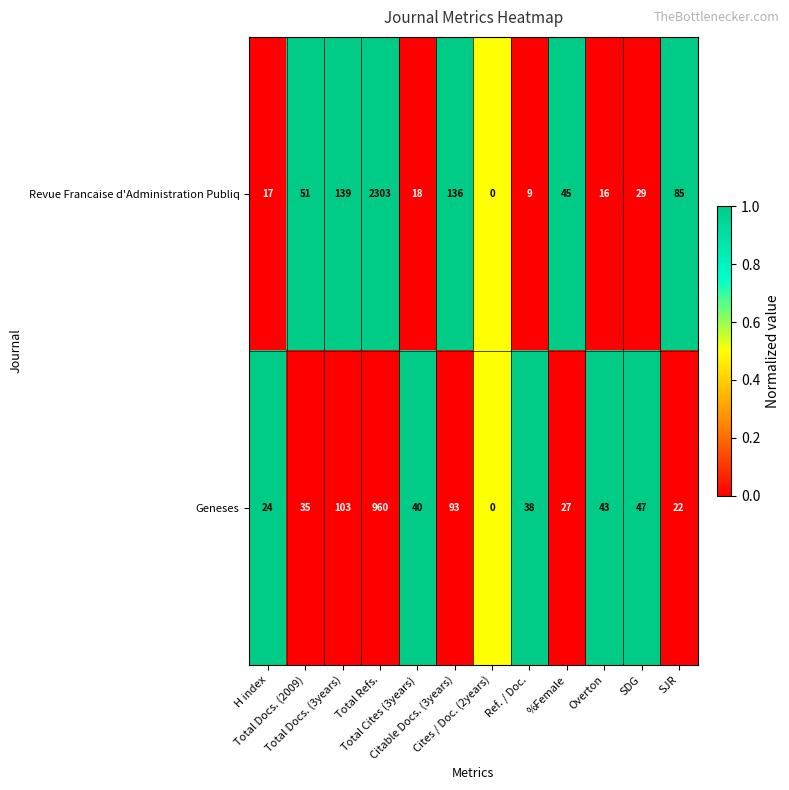

Between Total Cites (3years) and %Female, which series saw the biggest shift?

Revue Francaise d'Administration Publiq